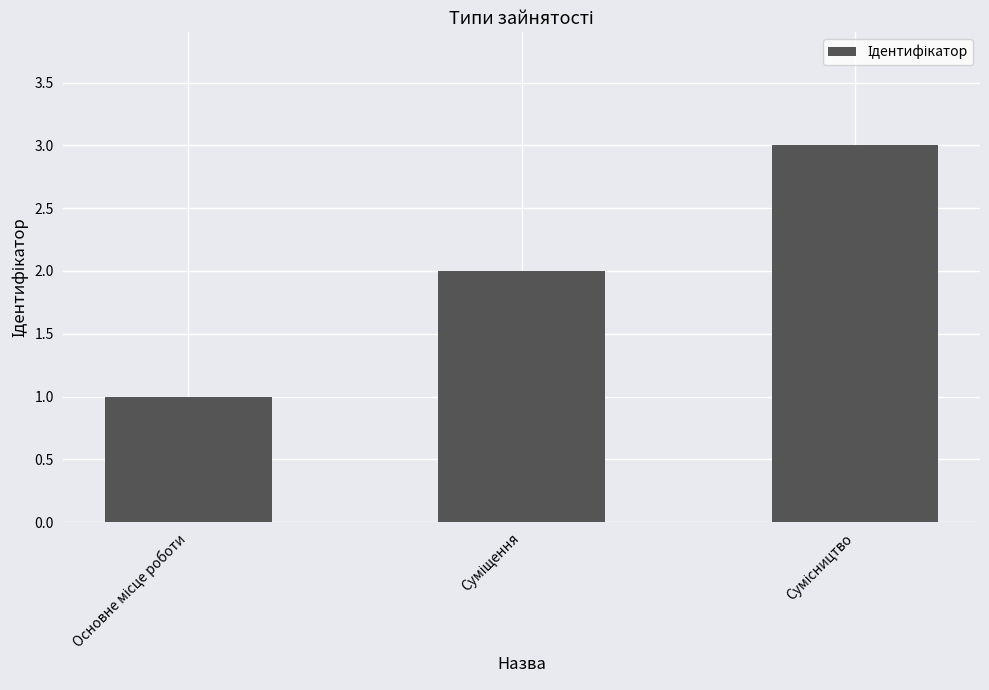

What is the maximum value shown in the chart?

3